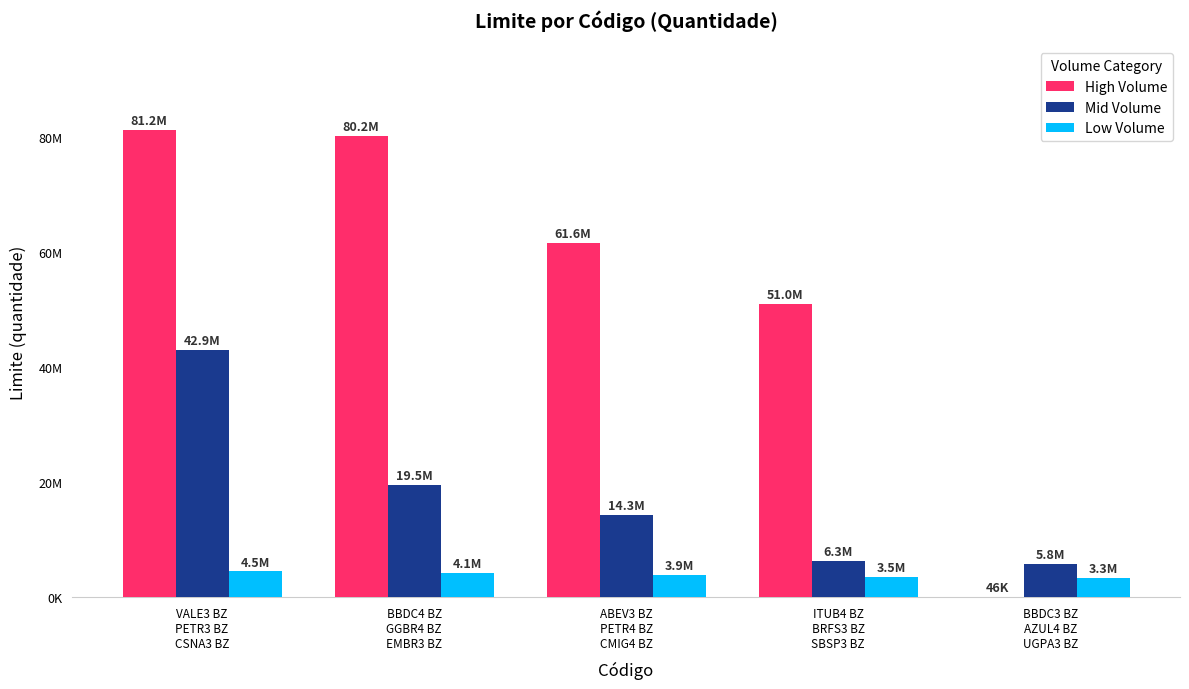

What is the sum of all High Volume values?

274097000